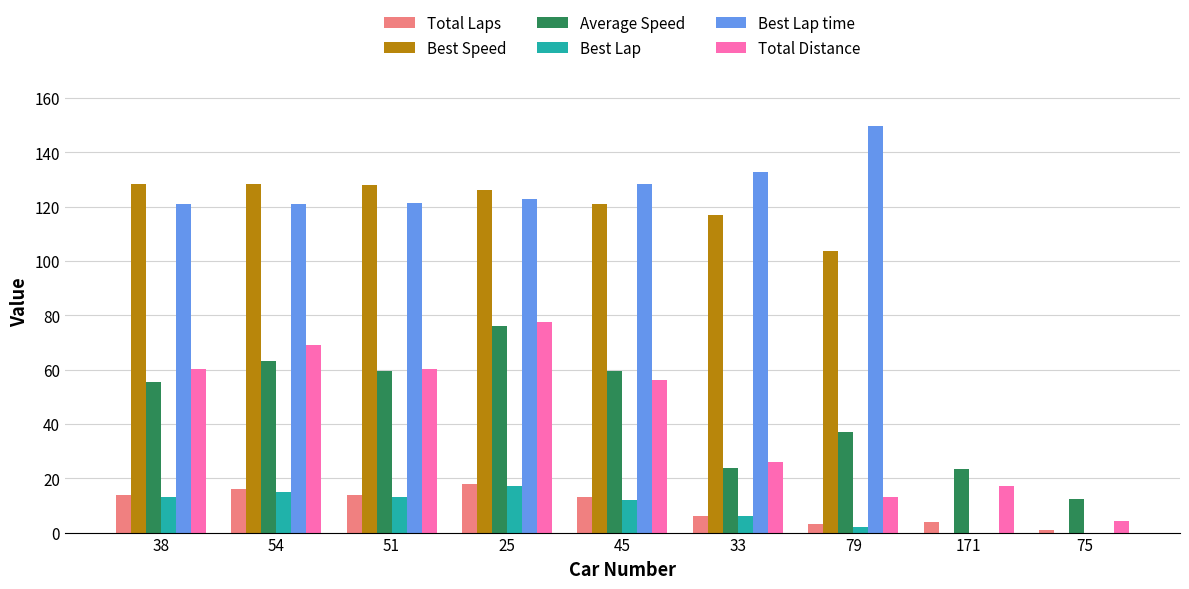

The Total Laps series shows 13.0 at 45. True or false?

True